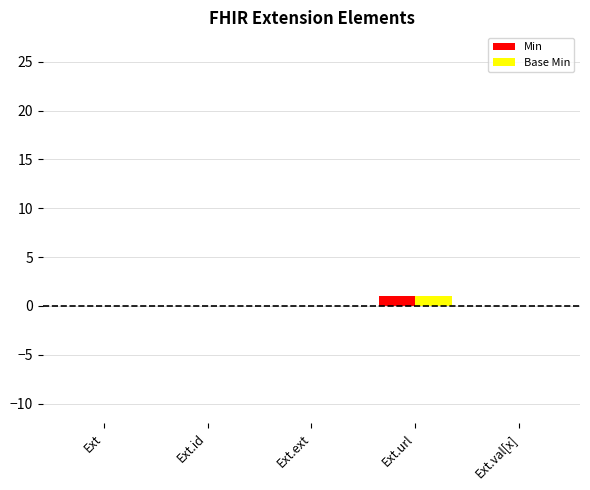

Is it true that Min equals 0 at Ext.ext?

True